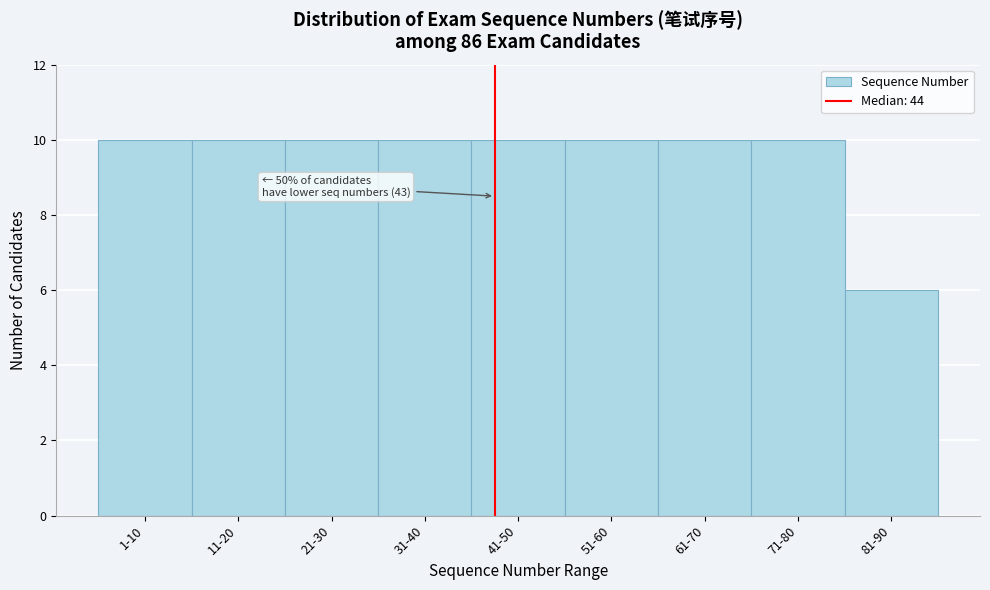

Reading left to right, what are all the values shown in this chart?

10	10	10	10	10	10	10	10	6